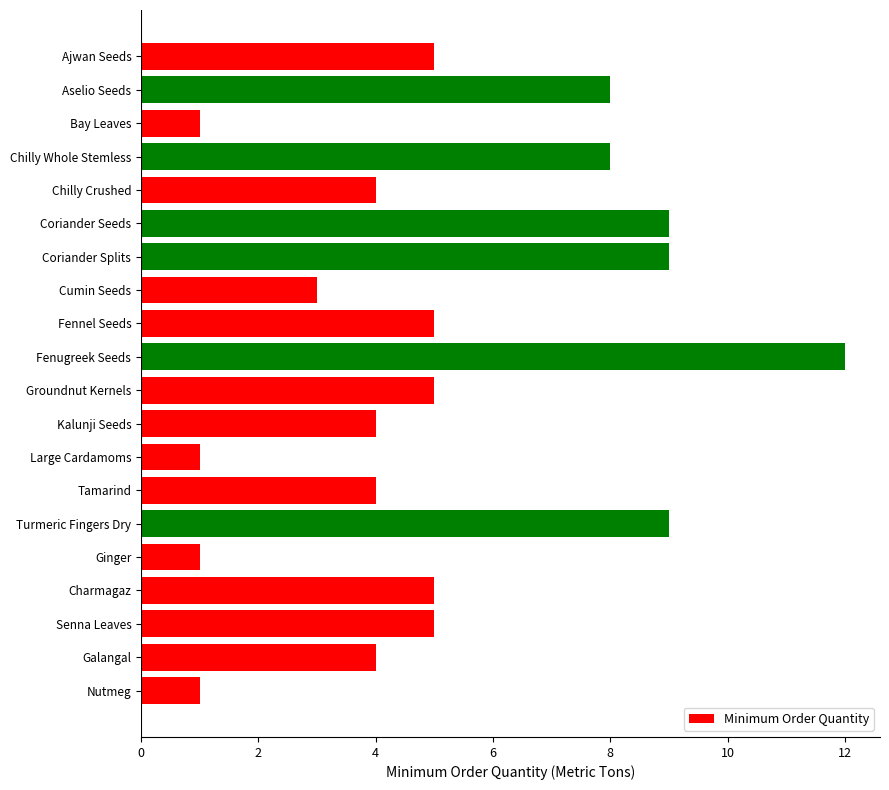

True or false: the data shows 12 at Fenugreek Seeds.

True